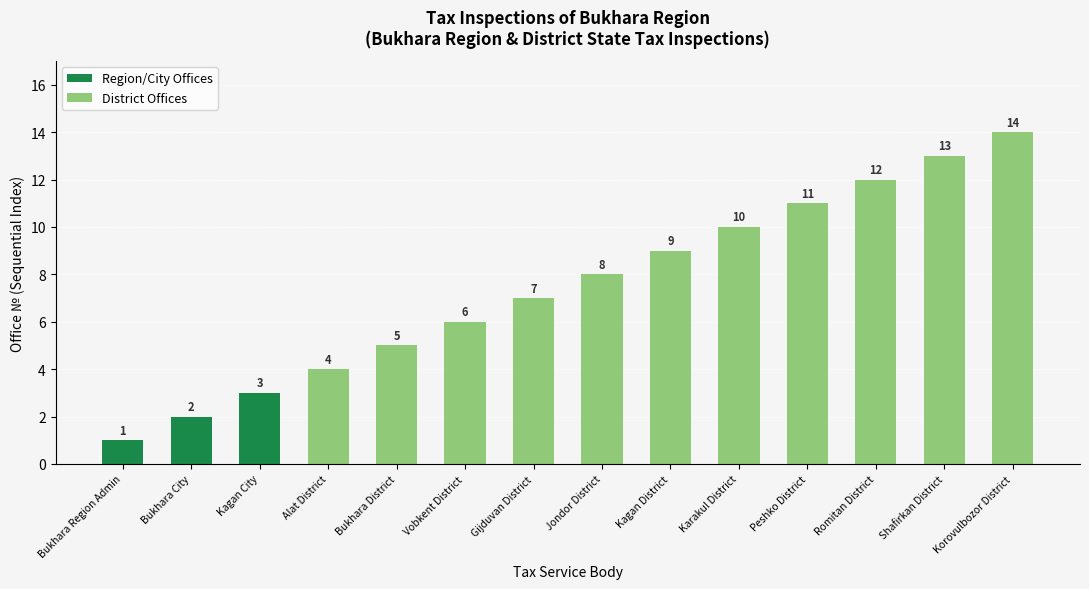

The Region/City Offices series shows 2 at Bukhara City. True or false?

True